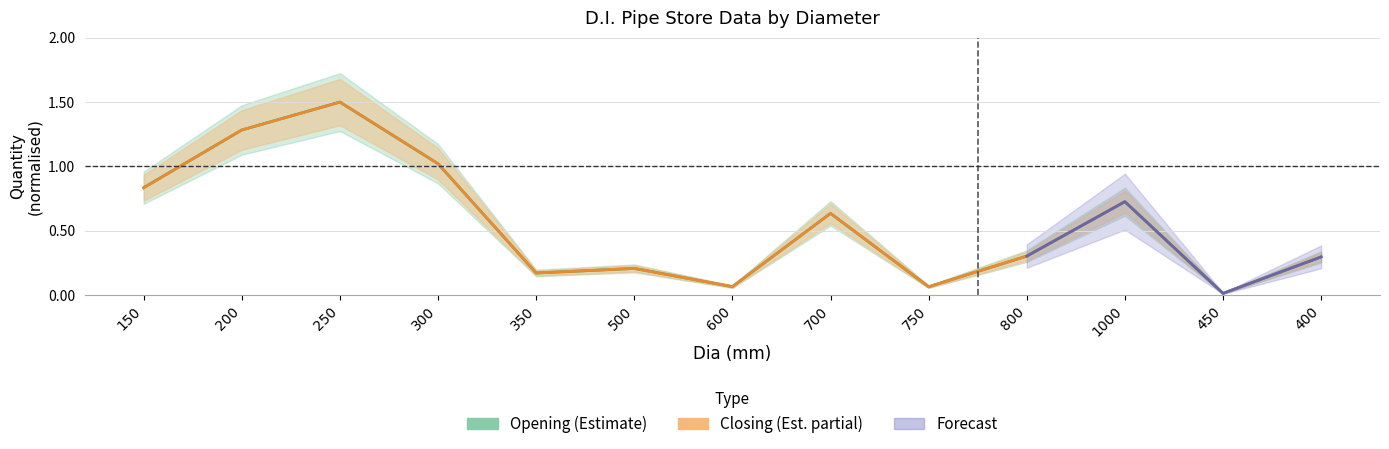

What is the greatest value displayed?

1.5